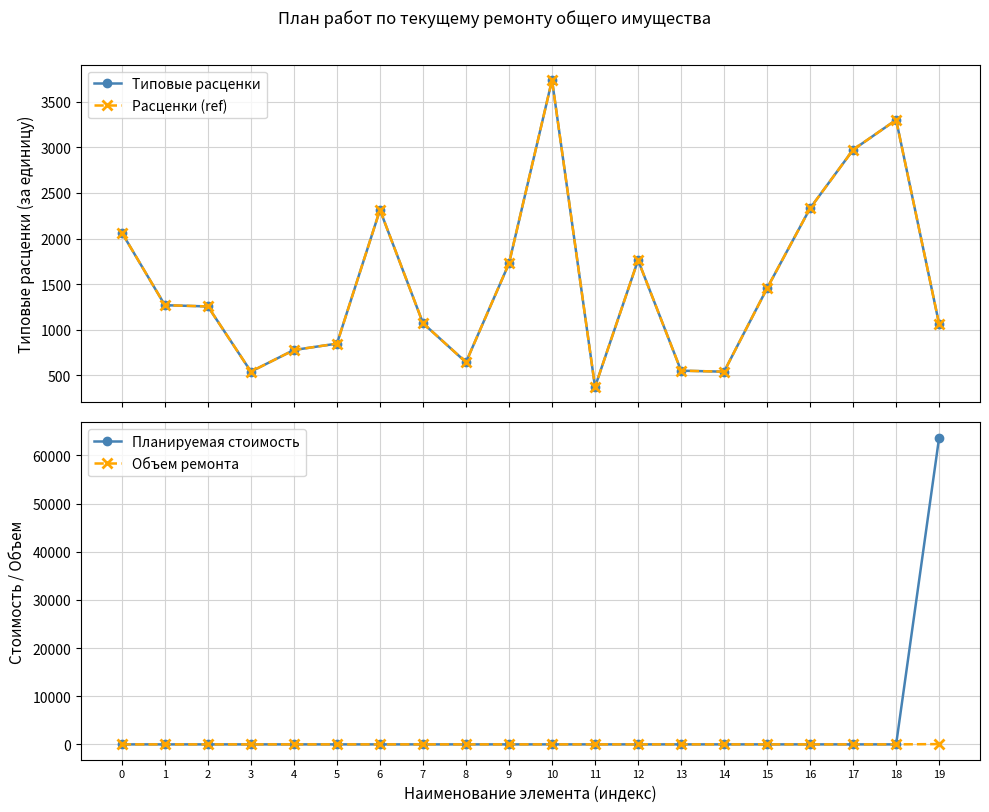

The value of Планируемая стоимость at 18 is 26918.8. True or false?

False